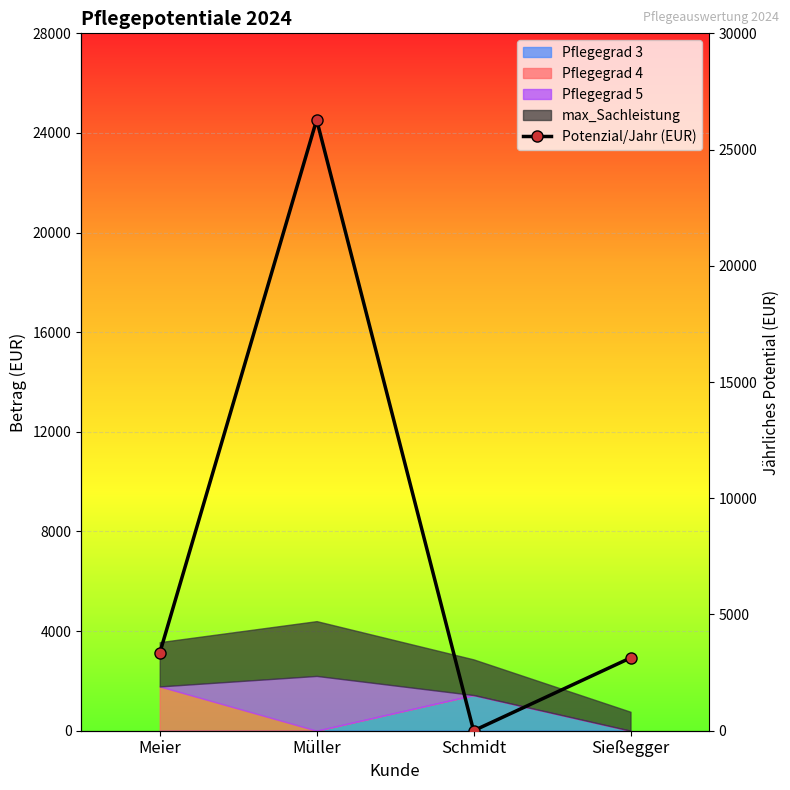

What position from the right is Müller?

3